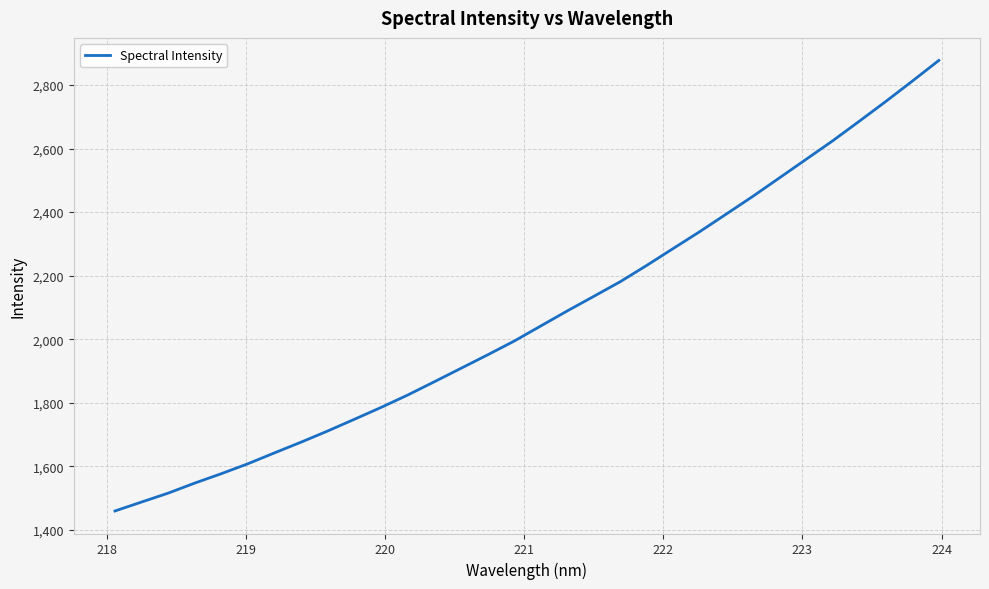

How many values are below 2040?

16